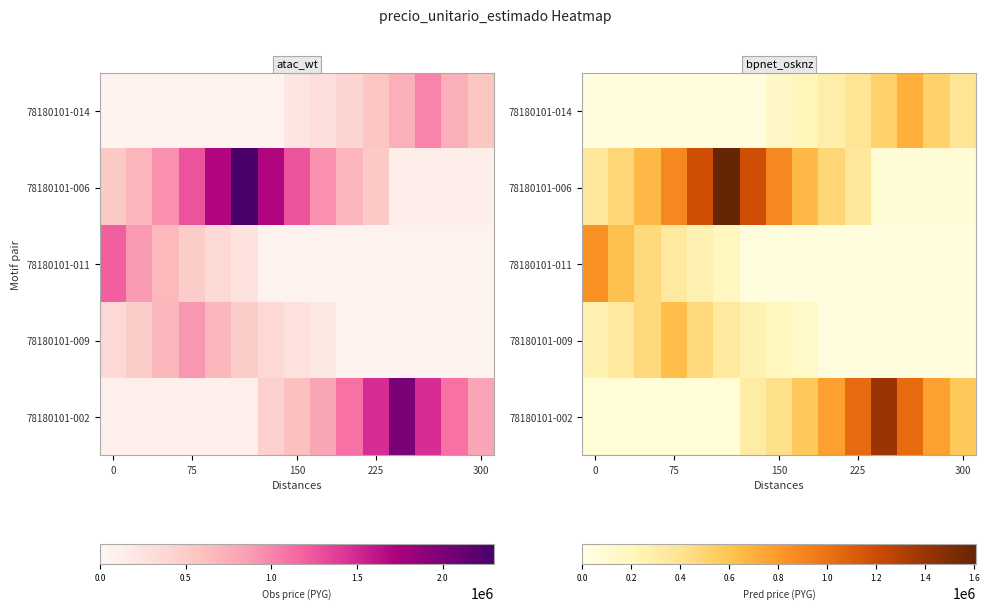

What is the spread (max minus min) of values at 11?

1368500.0